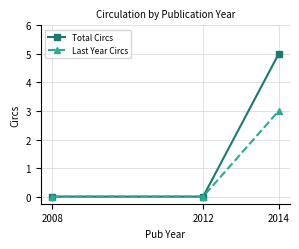

How many lines are shown in the chart?

2